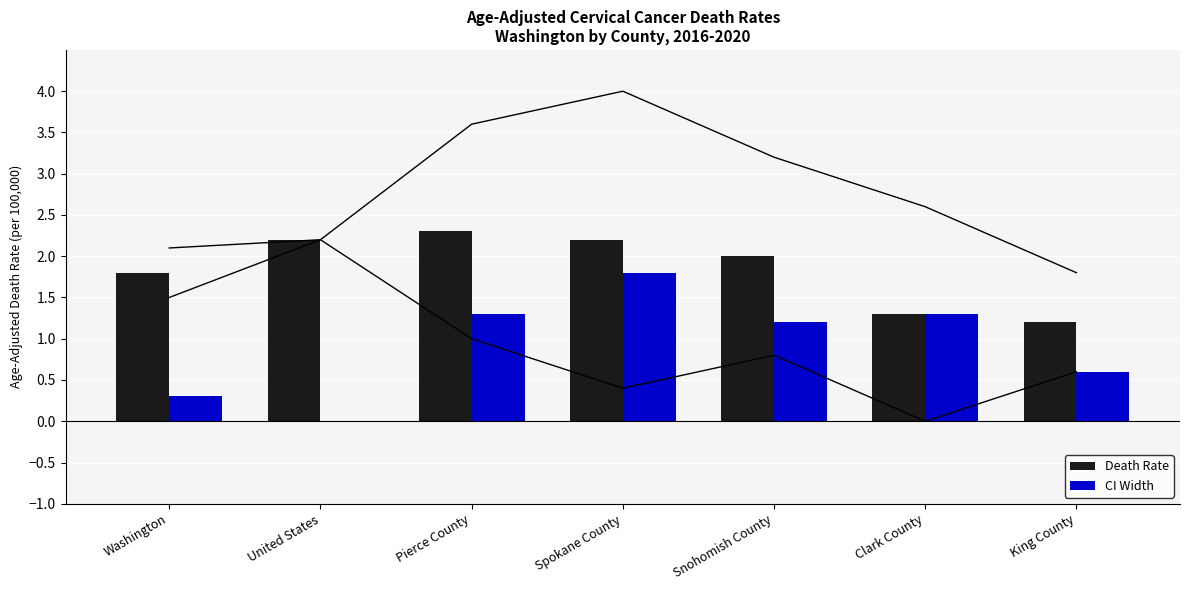

List the series in order of their peak value, lowest first.

CI Width, Death Rate